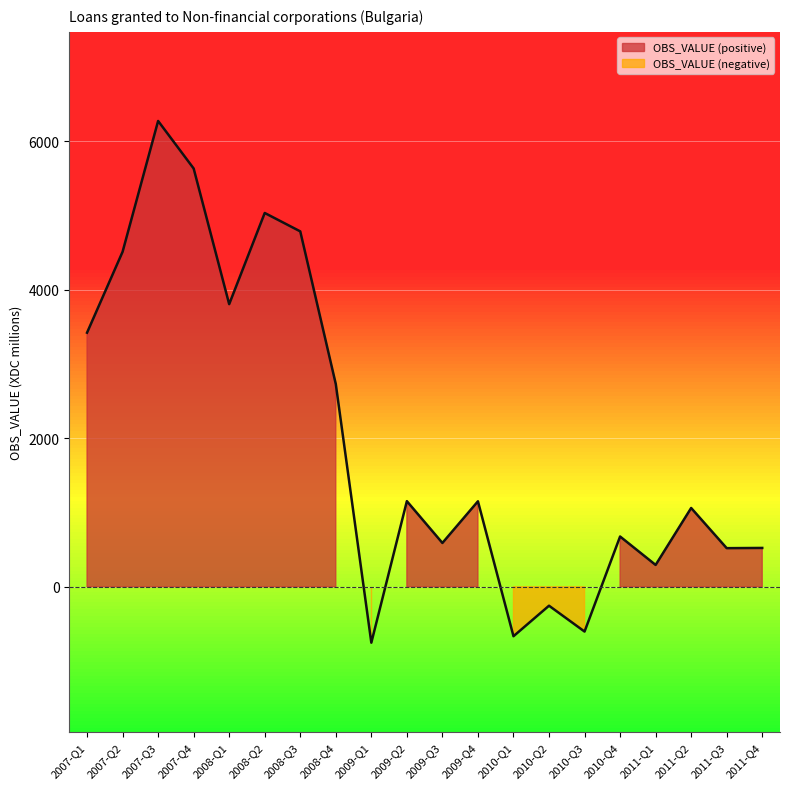

What is the sum of all values?

39887